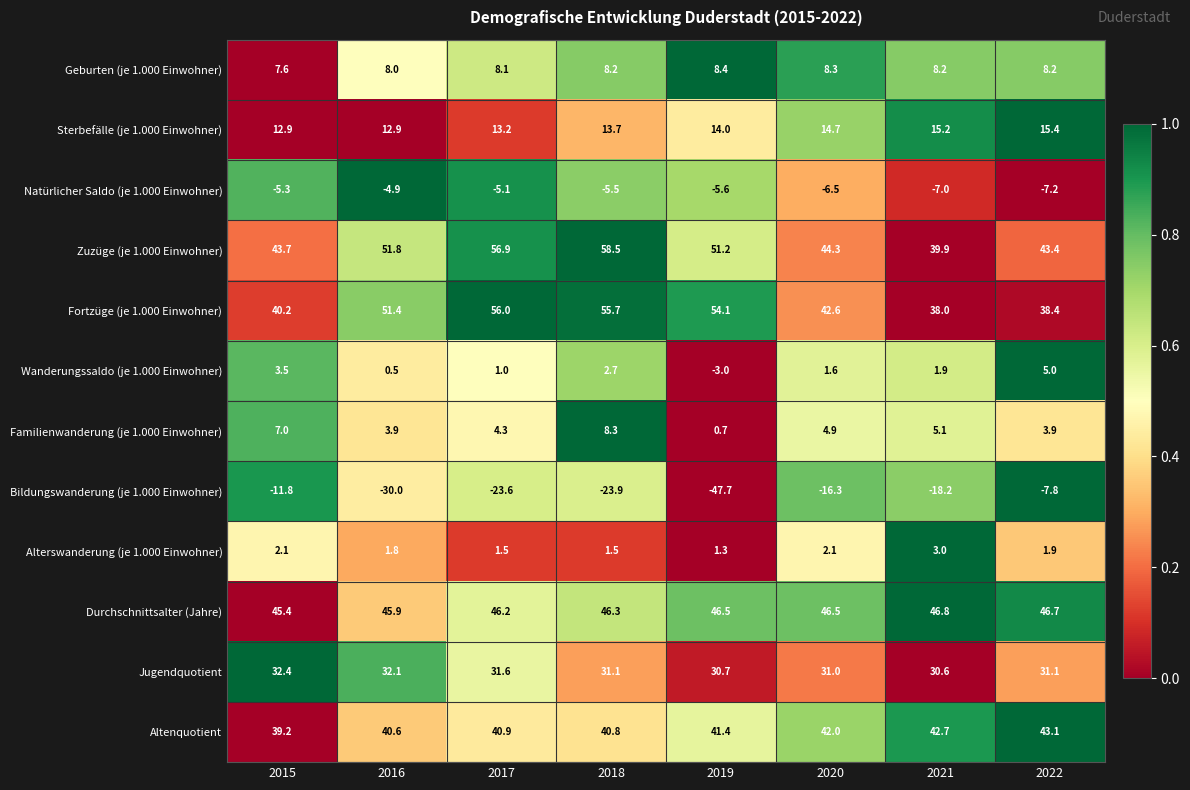

Rank the series by their maximum value, from highest to lowest.

Zuzüge (je 1.000 Einwohner), Fortzüge (je 1.000 Einwohner), Durchschnittsalter (Jahre), Altenquotient, Jugendquotient, Sterbefälle (je 1.000 Einwohner), Geburten (je 1.000 Einwohner), Familienwanderung (je 1.000 Einwohner), Wanderungssaldo (je 1.000 Einwohner), Alterswanderung (je 1.000 Einwohner), Natürlicher Saldo (je 1.000 Einwohner), Bildungswanderung (je 1.000 Einwohner)